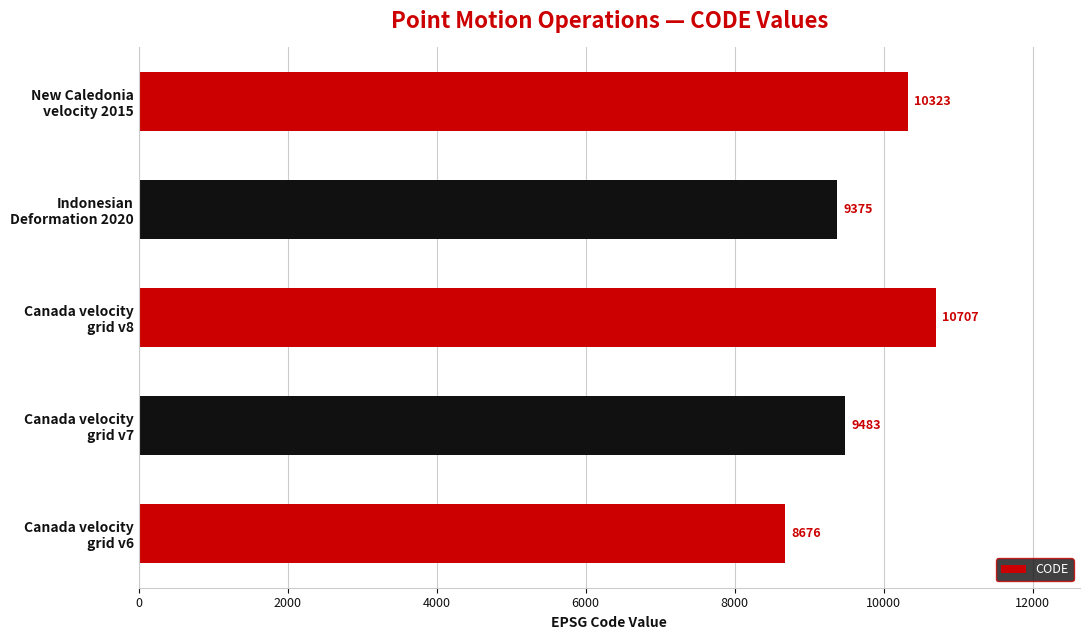

Reading bottom to top, extract all data points from this chart.

8676	9483	10707	9375	10323